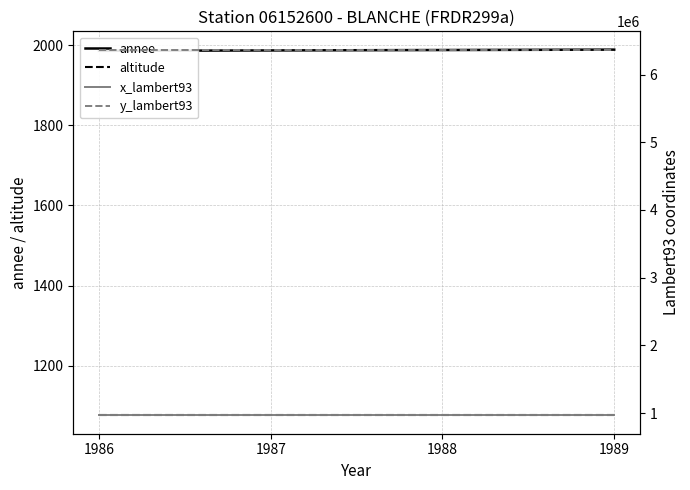

True or false: y_lambert93 has more than 0 points higher than both neighbors.

False